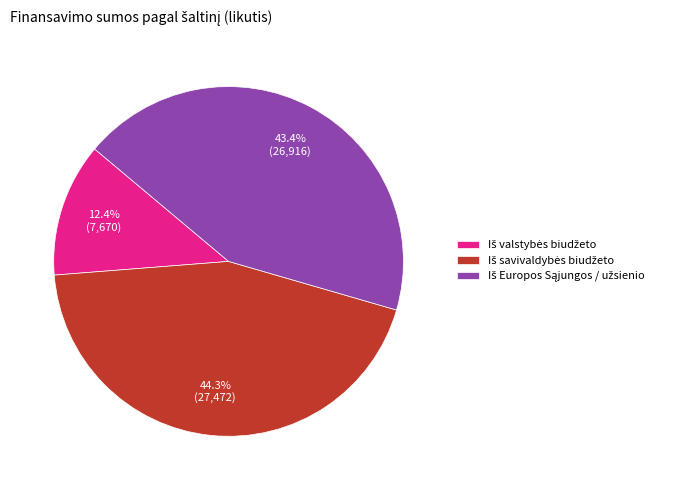

Does any single category account for the majority?

No